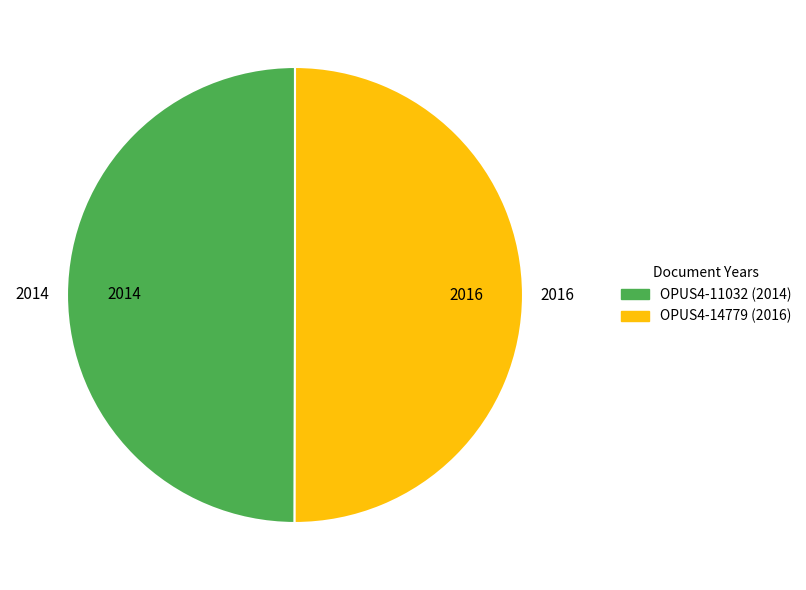

What is the ratio of the value at OPUS4-11032 (2014) to the value at OPUS4-14779 (2016)?

1.0